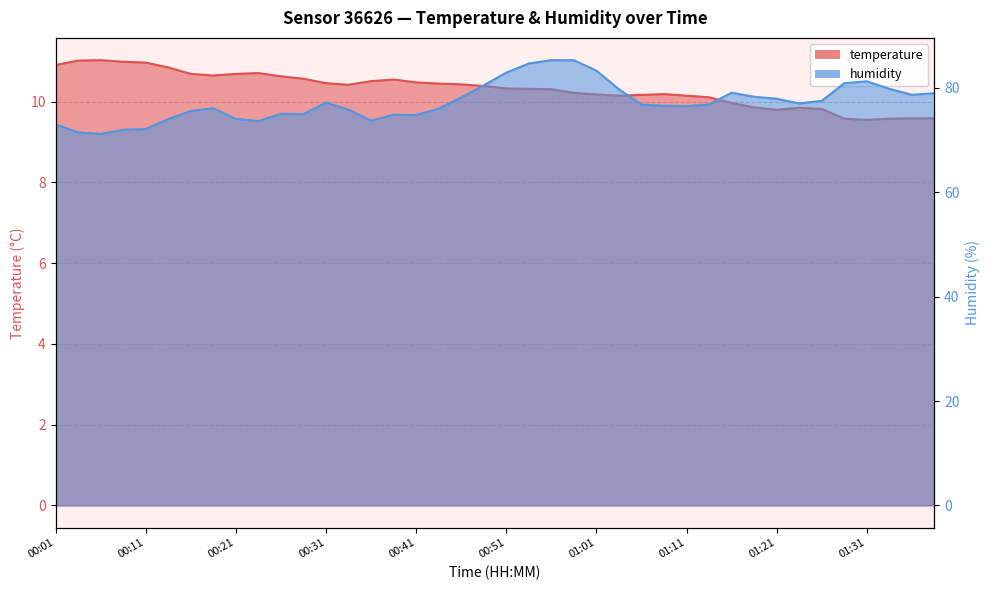

True or false: temperature has more than 2 points higher than both neighbors.

True